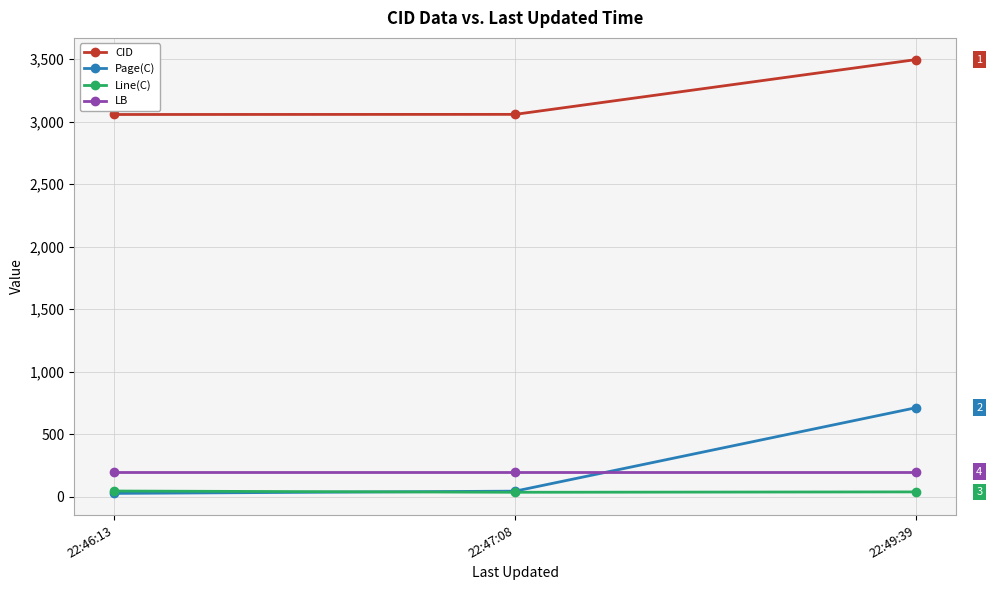

True or false: Page(C) has a value of 46 at 22:47:08.

True